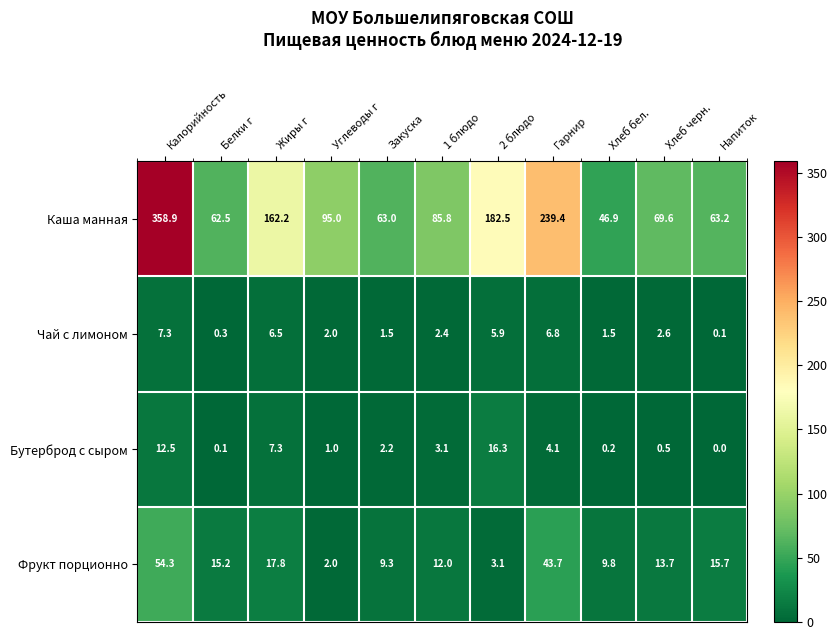

How many data points does each series have?

11